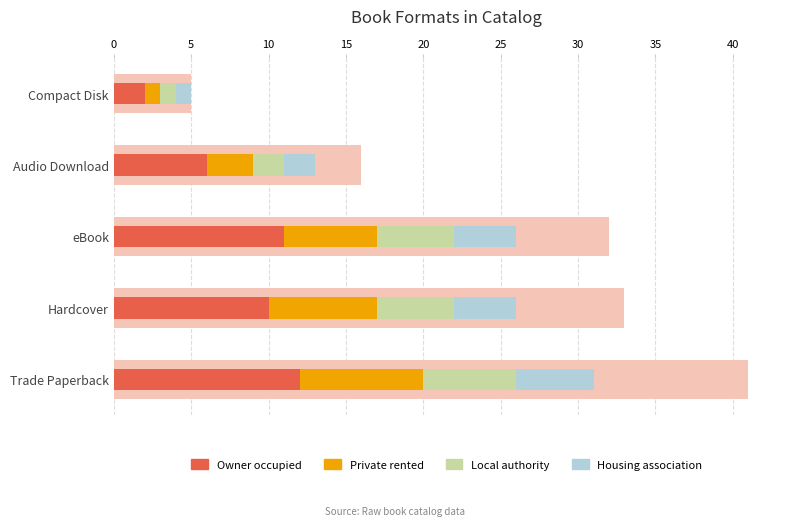

Rank the series at Hardcover from highest to lowest value.

Owner occupied, Private rented, Local authority, Housing association